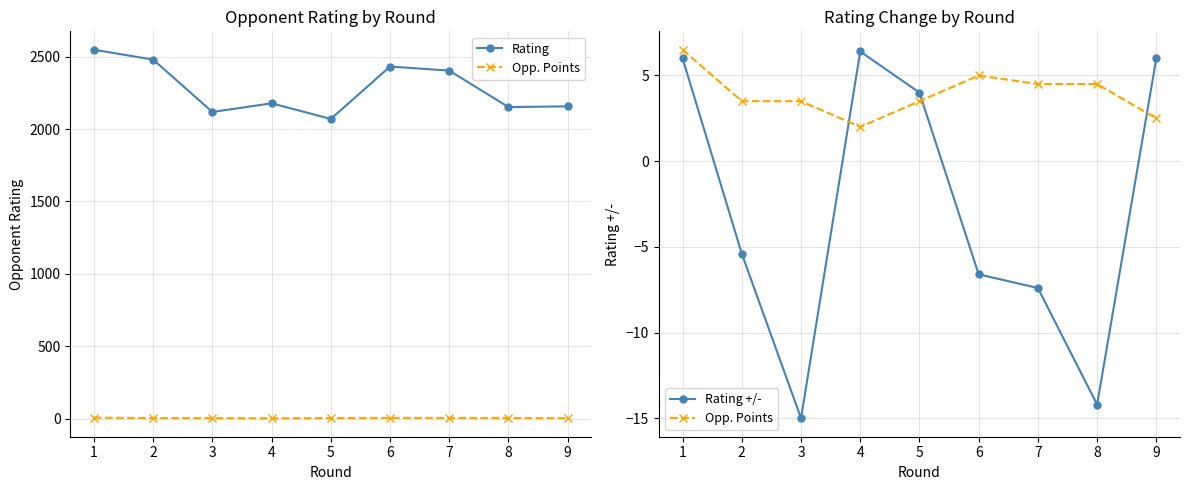

What is the difference between the maximum and second lowest values in the Rating +/- series?

20.6